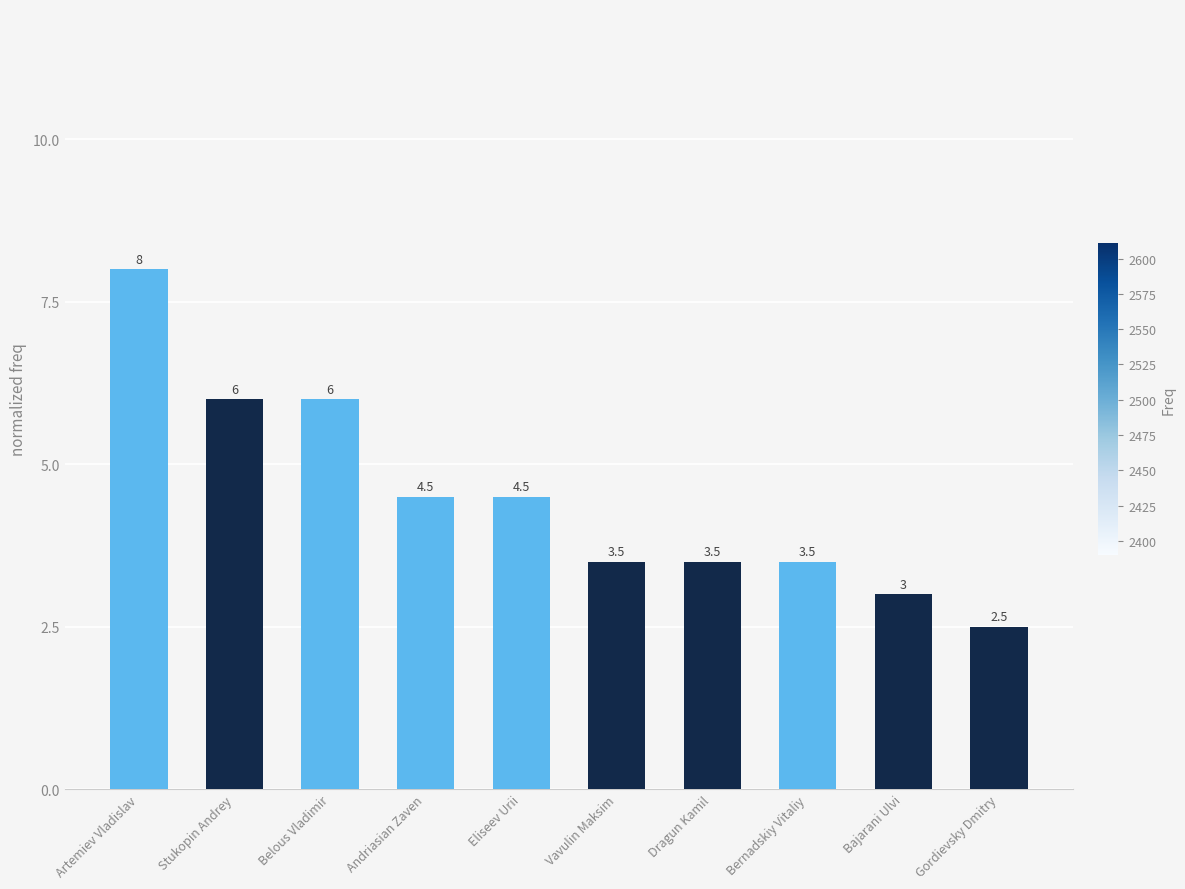

The value at Bajarani Ulvi is 2.0. True or false?

False